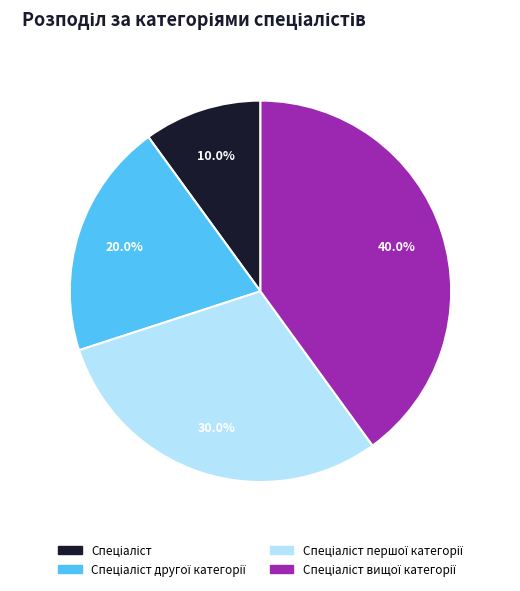

Is there any slice that represents more than half of the pie?

No